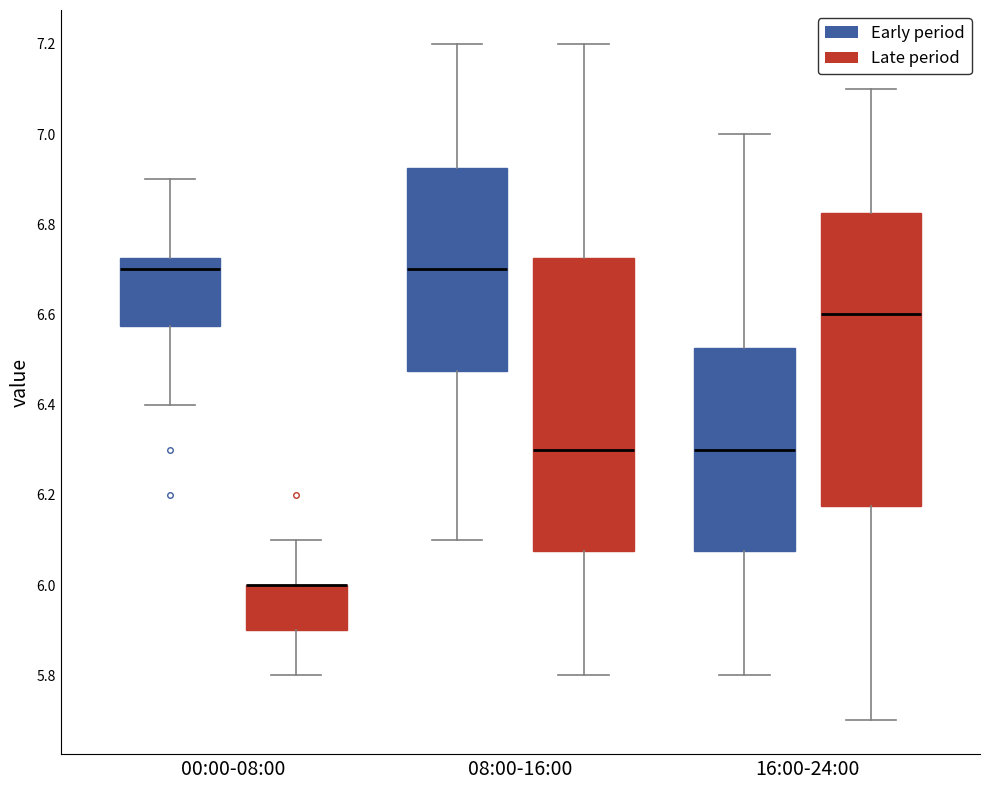

Reading left to right, read every box against the y-axis: the position of its median line, the range the box covers, and the ends of its whiskers. The values are not printed on the chart, so give them approximately, as read against the axis.

00:00-08:00 (Early period): median 6.70, box 6.58 to 6.72, whiskers 6.40 to 6.90
00:00-08:00 (Late period): median 6.00 (drawn on the box's upper edge), box 5.90 to 6.00, whiskers 5.80 to 6.10
08:00-16:00 (Early period): median 6.70, box 6.48 to 6.92, whiskers 6.10 to 7.20
08:00-16:00 (Late period): median 6.30, box 6.08 to 6.72, whiskers 5.80 to 7.20
16:00-24:00 (Early period): median 6.30, box 6.08 to 6.52, whiskers 5.80 to 7.00
16:00-24:00 (Late period): median 6.60, box 6.18 to 6.82, whiskers 5.70 to 7.10